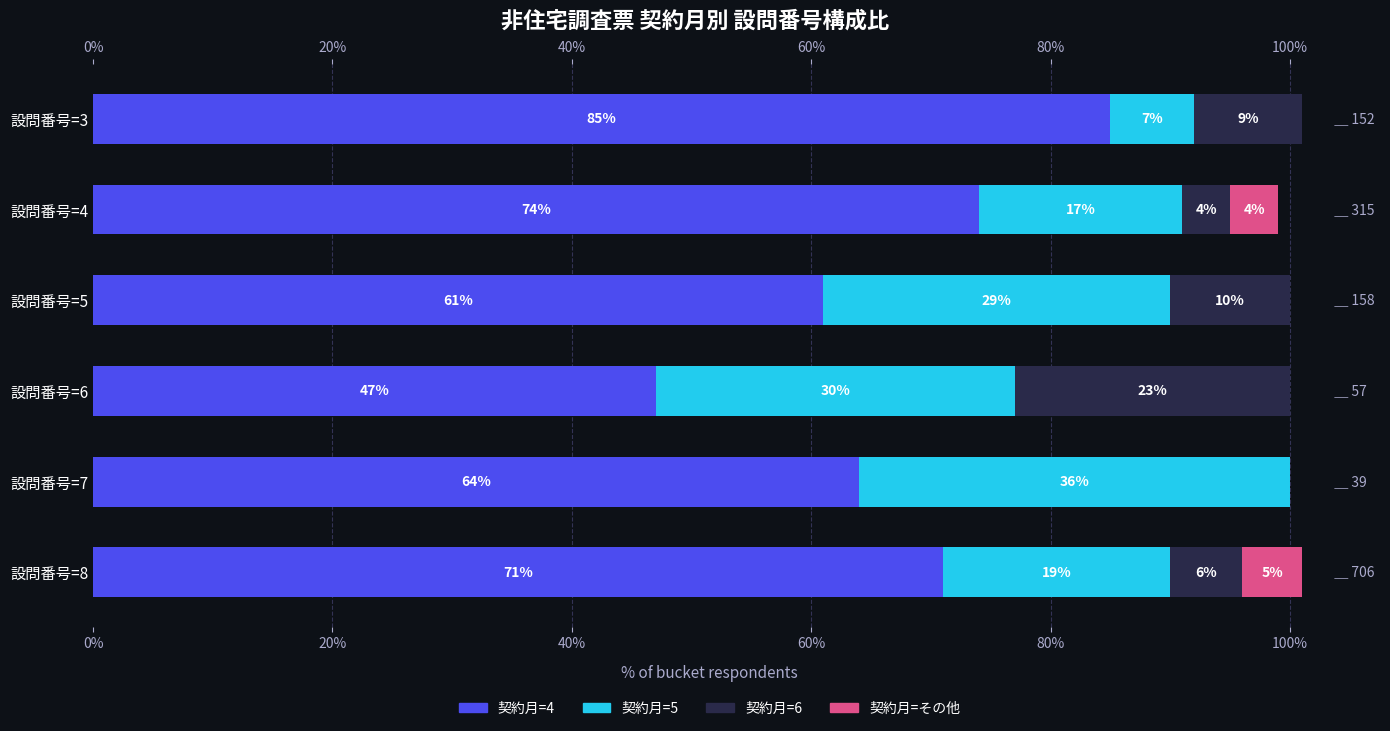

The value of 契約月=4 at 設問番号=6 is 47. True or false?

True